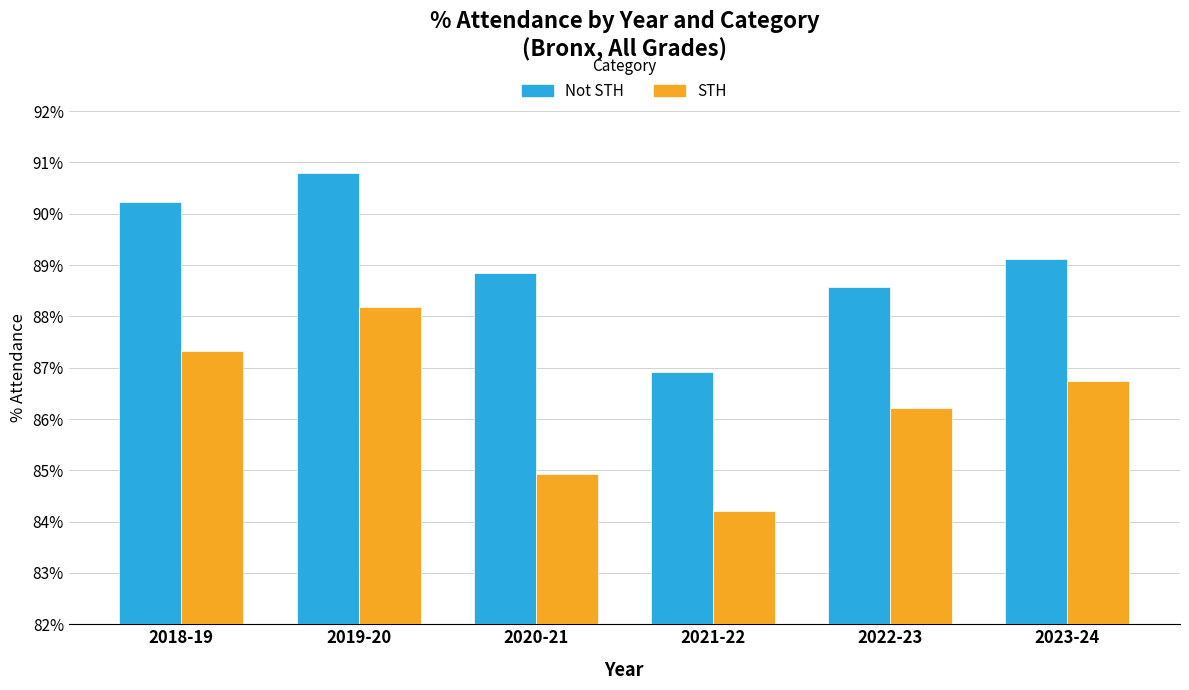

How many bars are there in total?

12